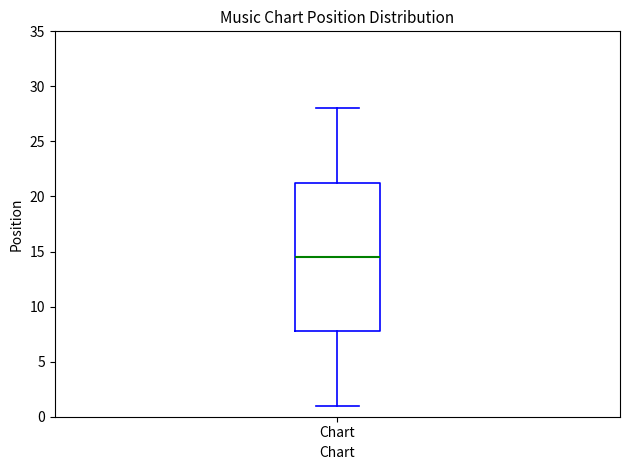

Transcribe this box plot: give where the median line is, the range the box spans, and where the two whiskers end, as read against the y-axis. The values are not printed on the chart, so give them approximately, as read against the axis.

median 14.5, box 8.0 to 21.5, whiskers 1.0 to 28.0